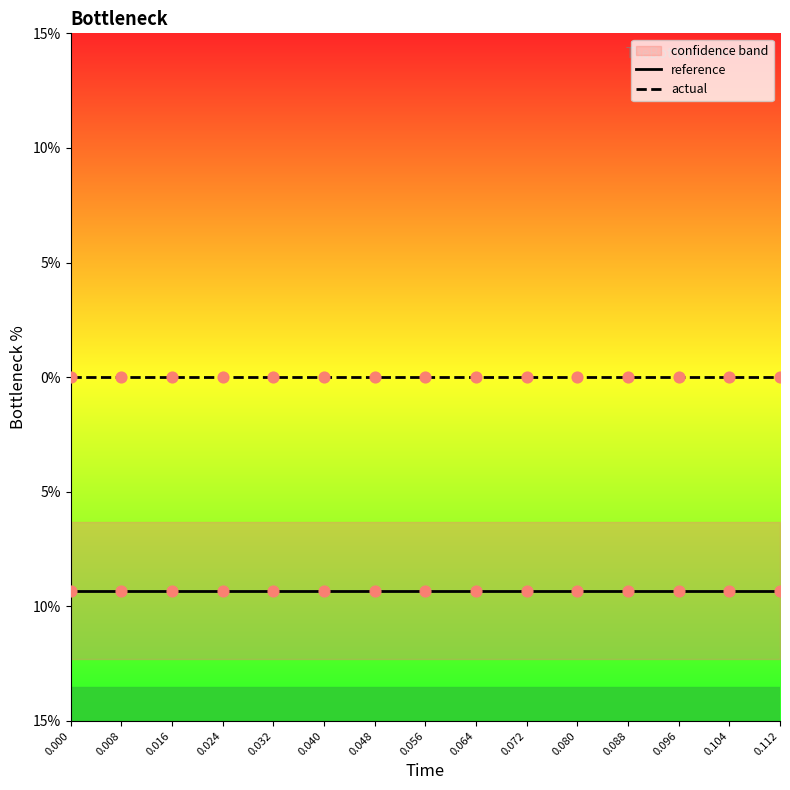

What are all the series names shown in the legend?

reference, actual